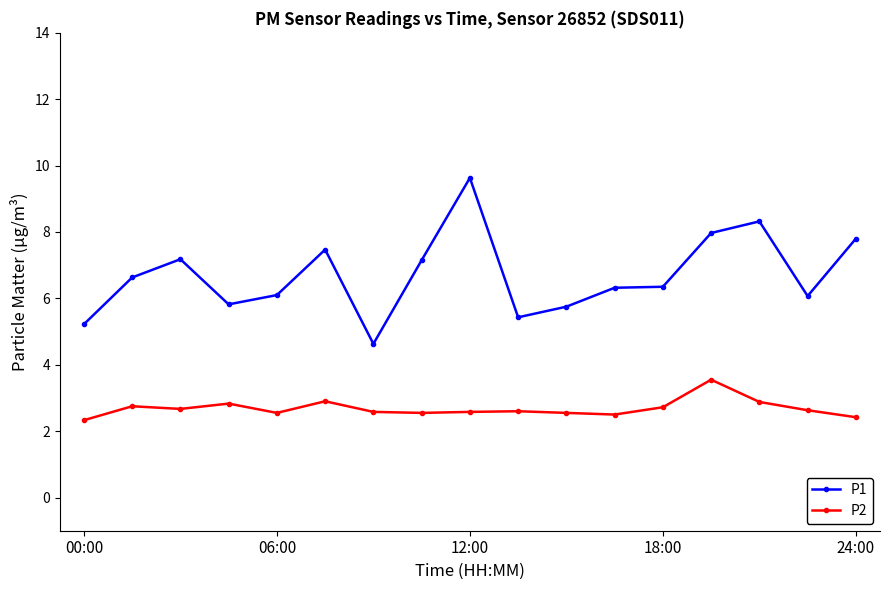

Which series has the largest total across all categories?

P1